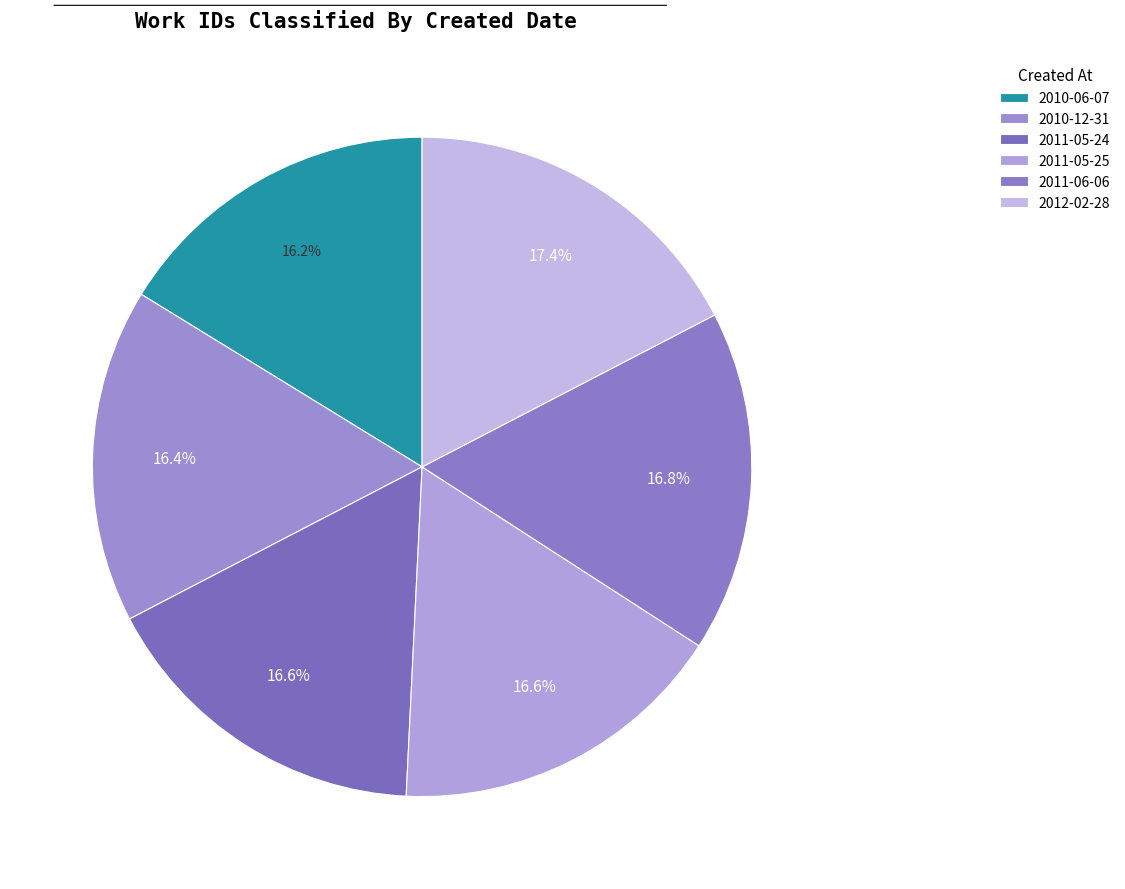

The 2011-06-06 slice represents 10% of the pie. True or false?

False